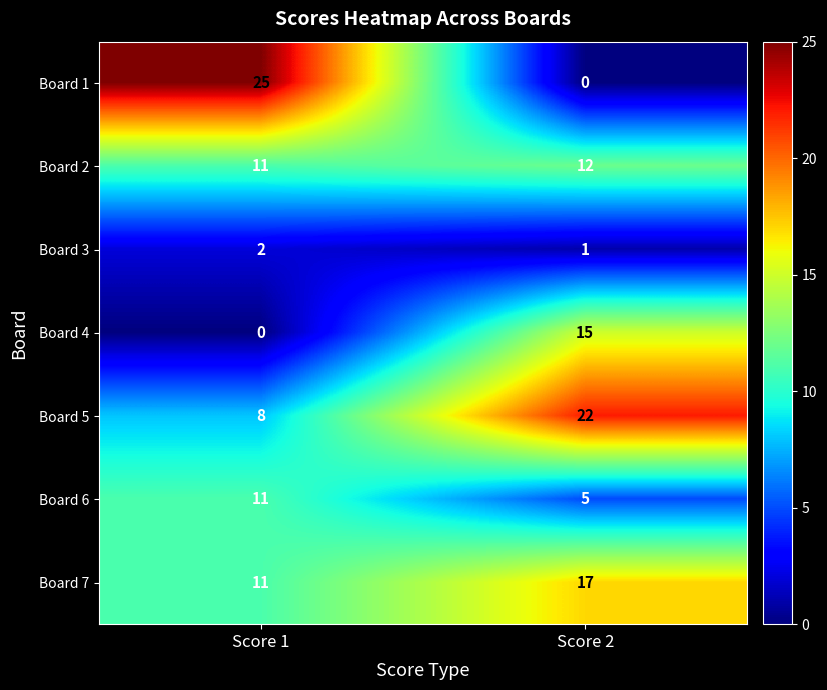

Reading left to right, transcribe all the data shown in this chart.

Board 1: Score 1=25	Score 2=0
Board 2: Score 1=11	Score 2=12
Board 3: Score 1=2	Score 2=1
Board 4: Score 1=0	Score 2=15
Board 5: Score 1=8	Score 2=22
Board 6: Score 1=11	Score 2=5
Board 7: Score 1=11	Score 2=17